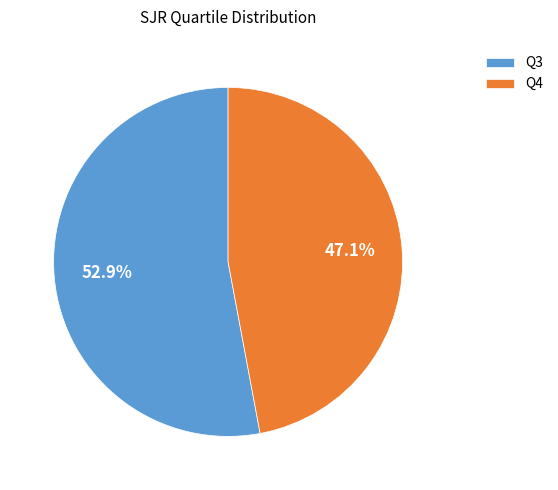

The Q4 slice represents 47% of the pie. True or false?

True